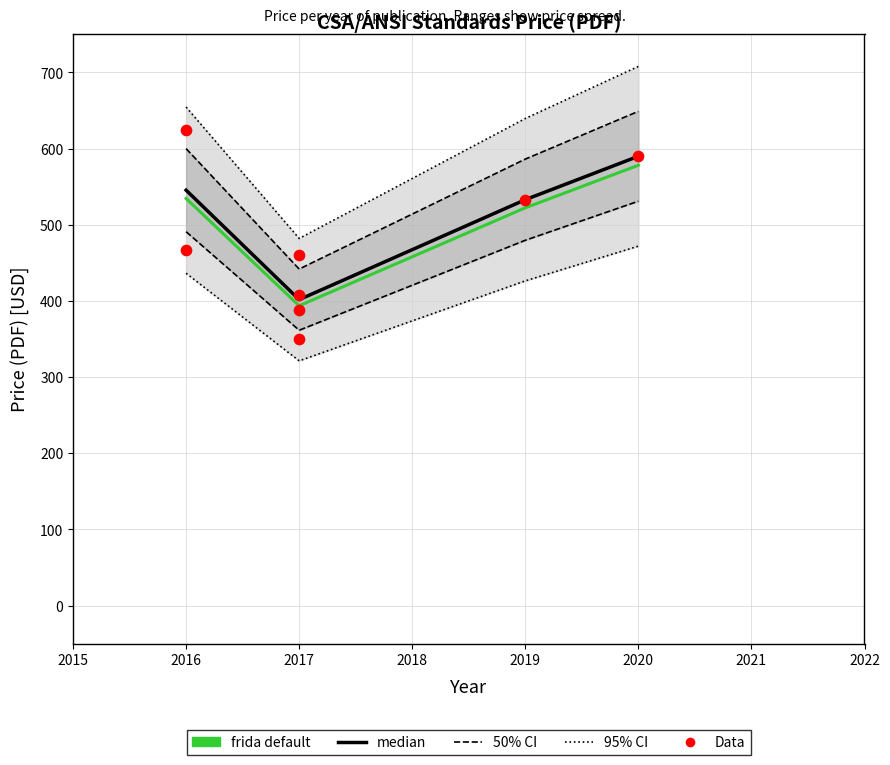

What is the ratio of the value at 2017 to the value at 2016?

0.7